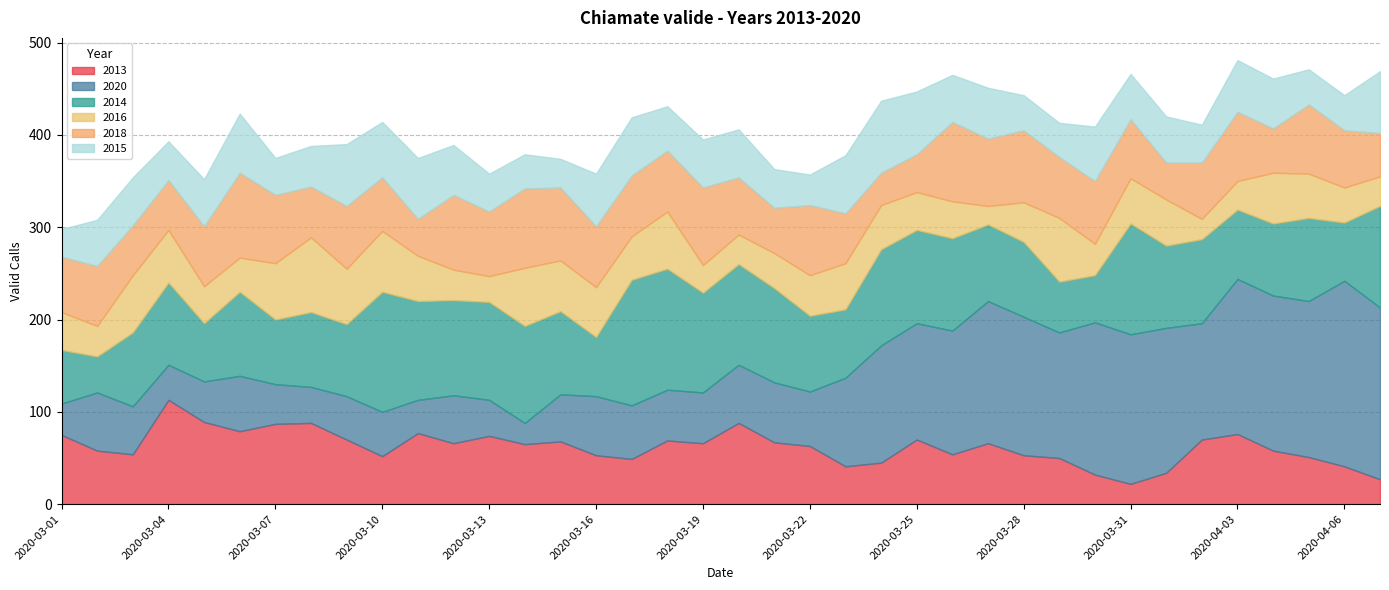

Is it true that 2018 equals 66 at 2020-03-16?

True